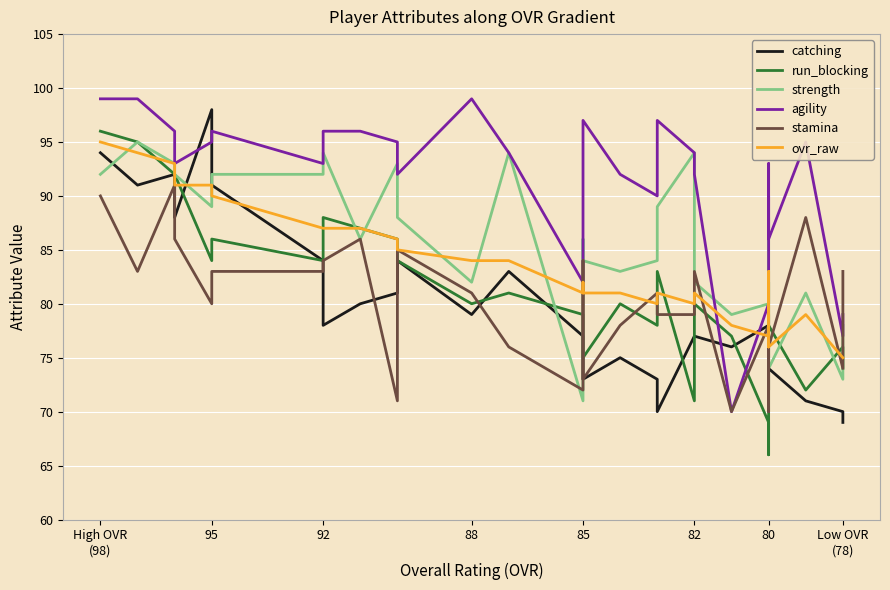

At which label does agility first exceed 93?

High OVR
(98)